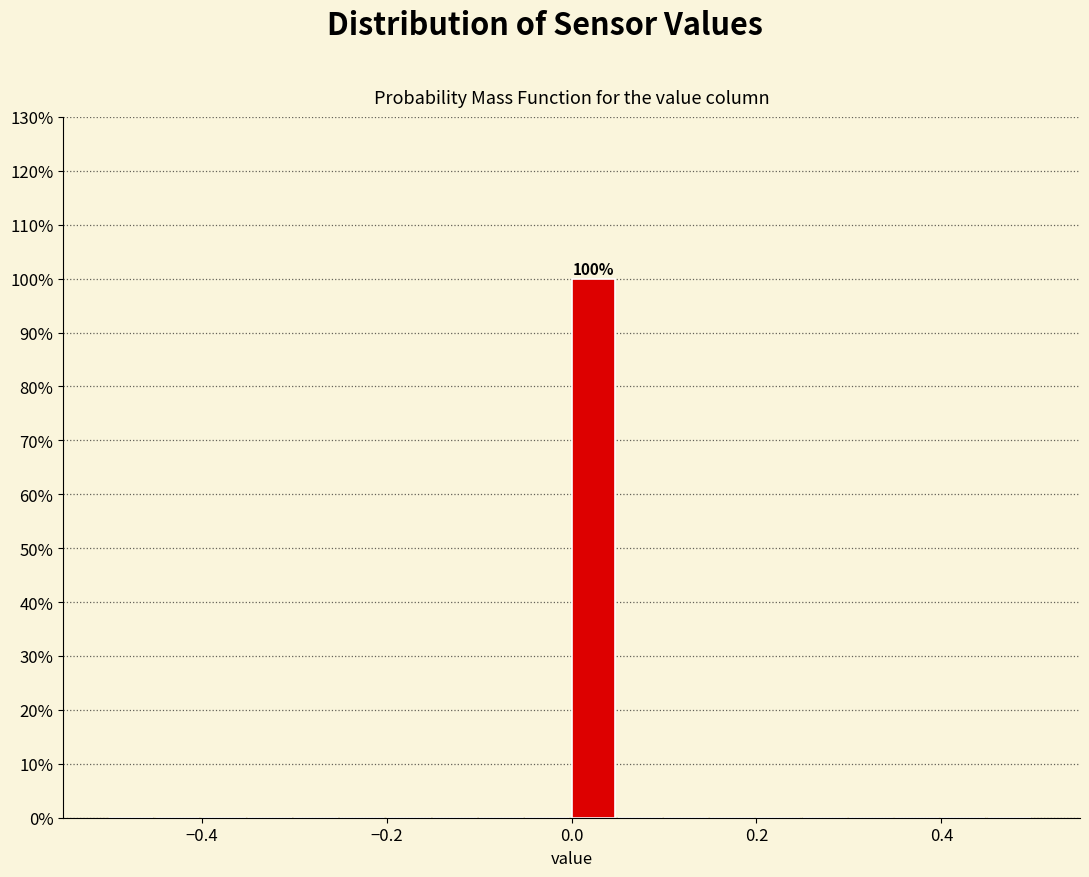

Read against the x-axis, roughly where is the centre of the tallest bar?

0.02